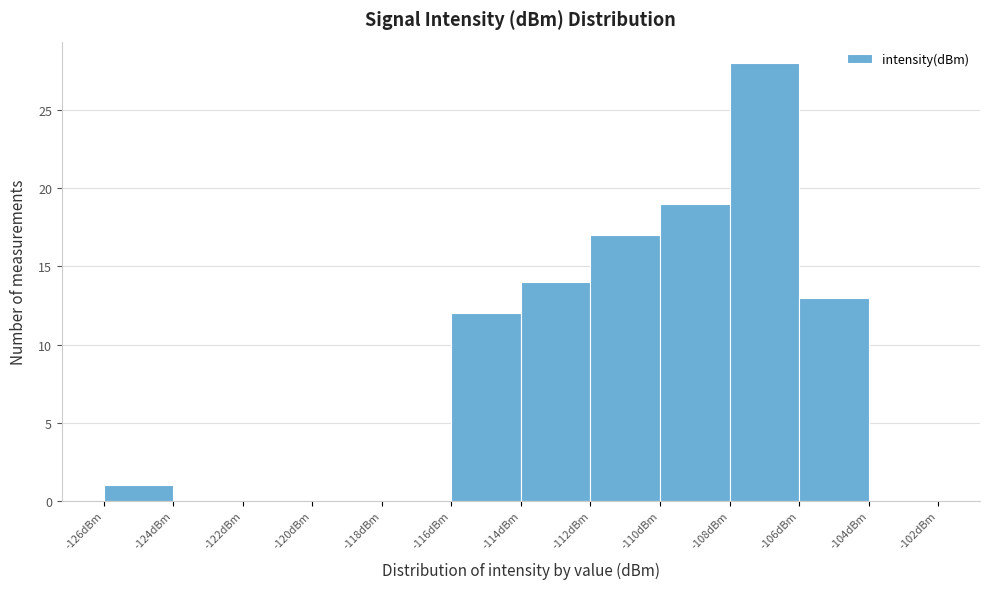

Reading left to right, list every bar in this chart as the range it spans on the x-axis followed by its height. The values are not printed on the chart, so give them approximately, as read against the axis.

-126 to -124: 1
-124 to -122: 0
-122 to -120: 0
-120 to -118: 0
-118 to -116: 0
-116 to -114: 12
-114 to -112: 14
-112 to -110: 17
-110 to -108: 19
-108 to -106: 28
-106 to -104: 13
-104 to -102: 0